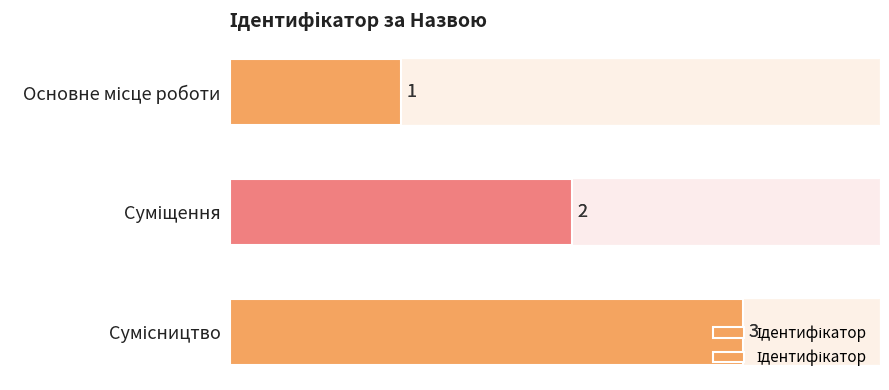

What is the difference between the second highest and minimum values?

1